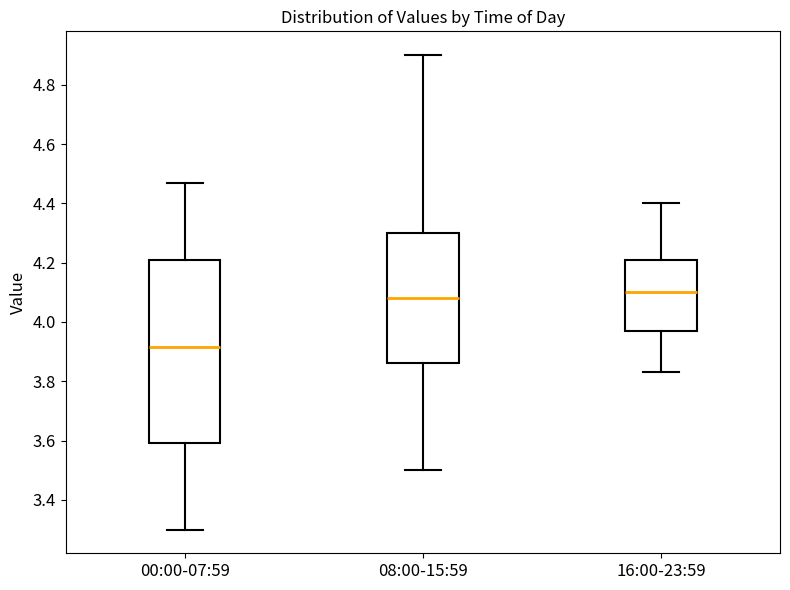

Reading left to right, transcribe this box plot: for each box, give where its median line is, the range the box spans, and where its two whiskers end, as read against the y-axis. The values are not printed on the chart, so give them approximately, as read against the axis.

00:00-07:59: median 3.92, box 3.60 to 4.20, whiskers 3.30 to 4.48
08:00-15:59: median 4.08, box 3.86 to 4.30, whiskers 3.50 to 4.90
16:00-23:59: median 4.10, box 3.98 to 4.20, whiskers 3.84 to 4.40